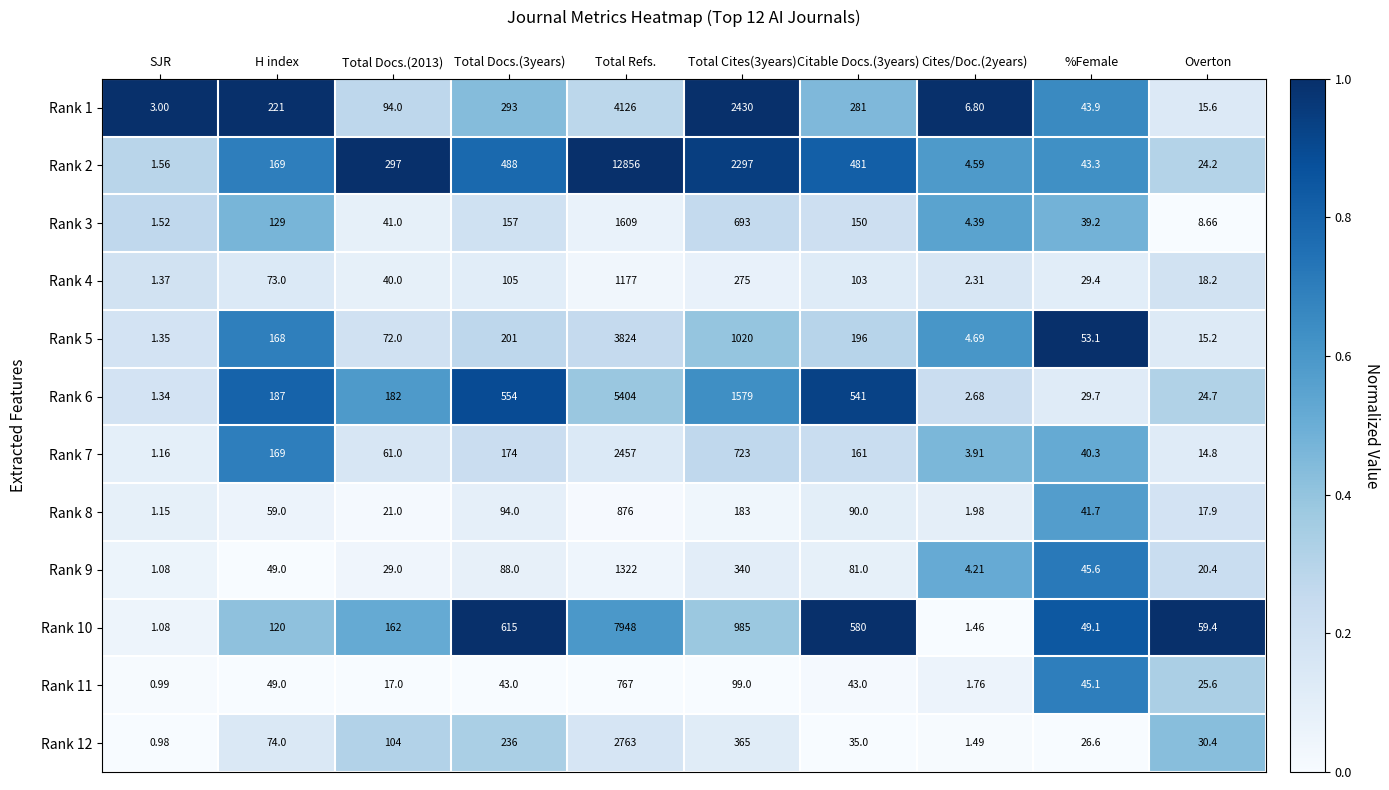

At which category does the chart reach its minimum across all series?

SJR